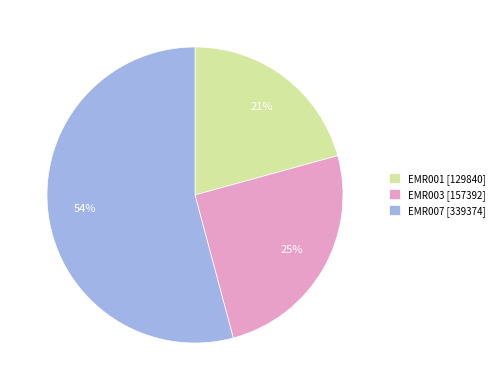

How many segments does this pie chart have?

3